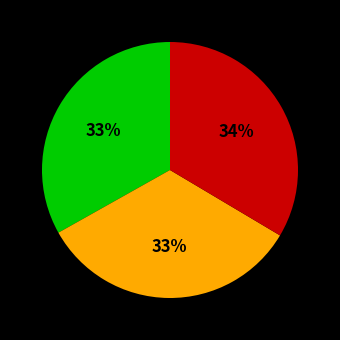

Is there a majority slice in this chart?

No